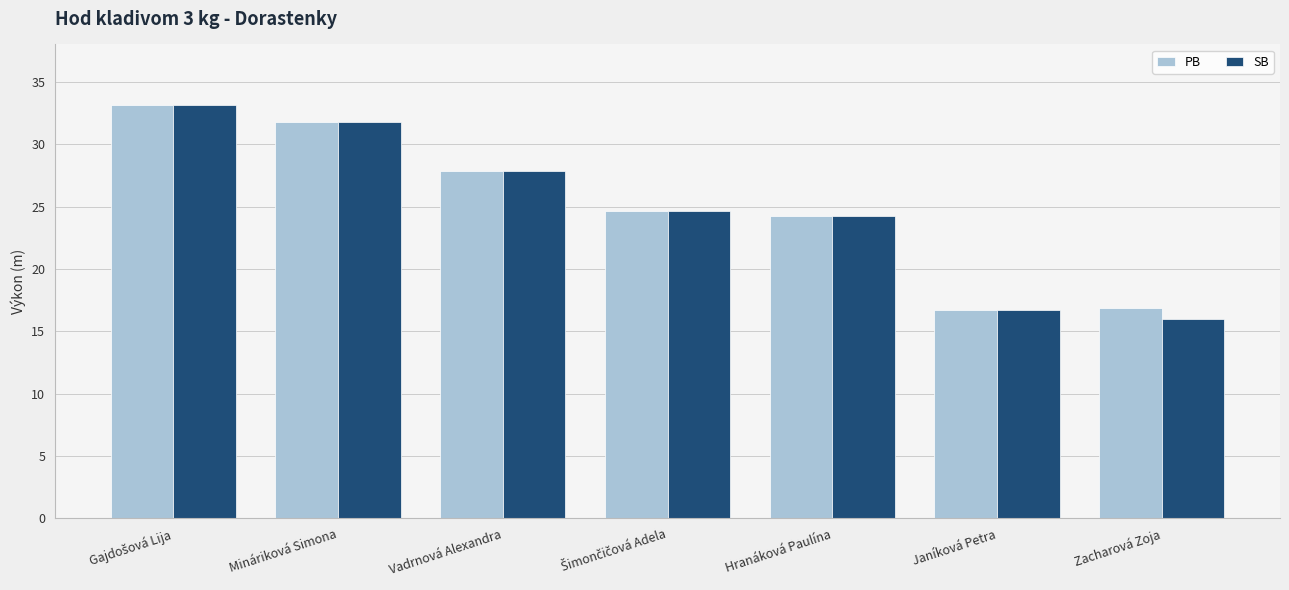

At how many categories does at least one series exceed 28?

2